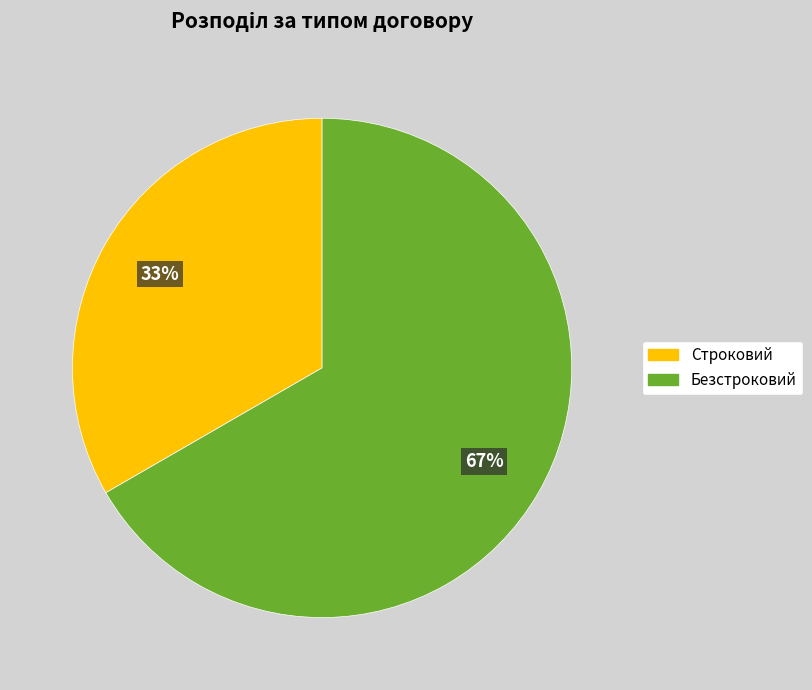

Between Безстроковий and Строковий, which is larger?

Безстроковий